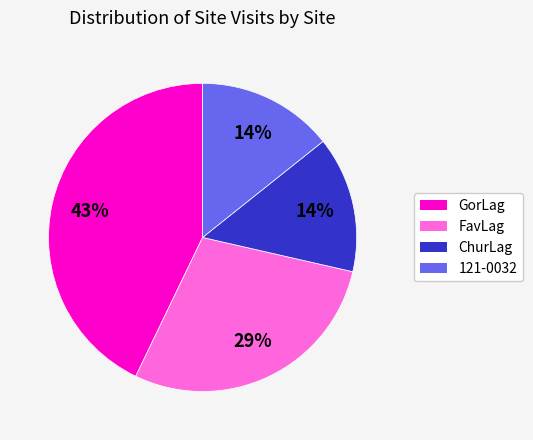

Is there any slice that represents more than half of the pie?

No